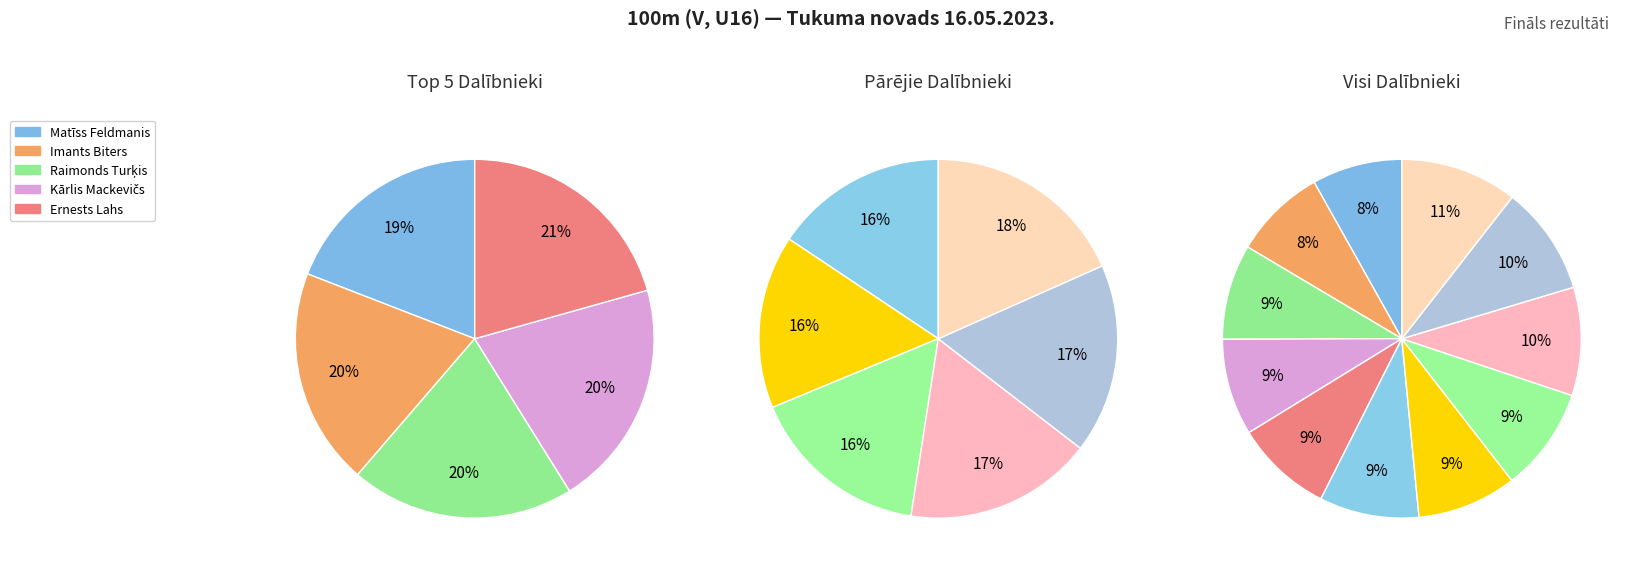

What is the total percentage of Imants Biters and Ralfs Everits Skujiņš?

17.3%